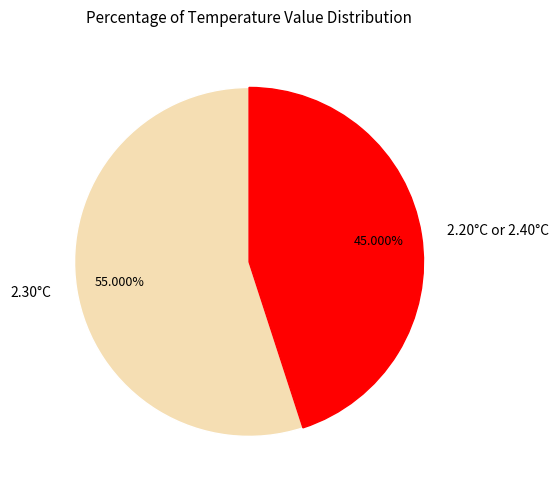

How many segments does this pie chart have?

2